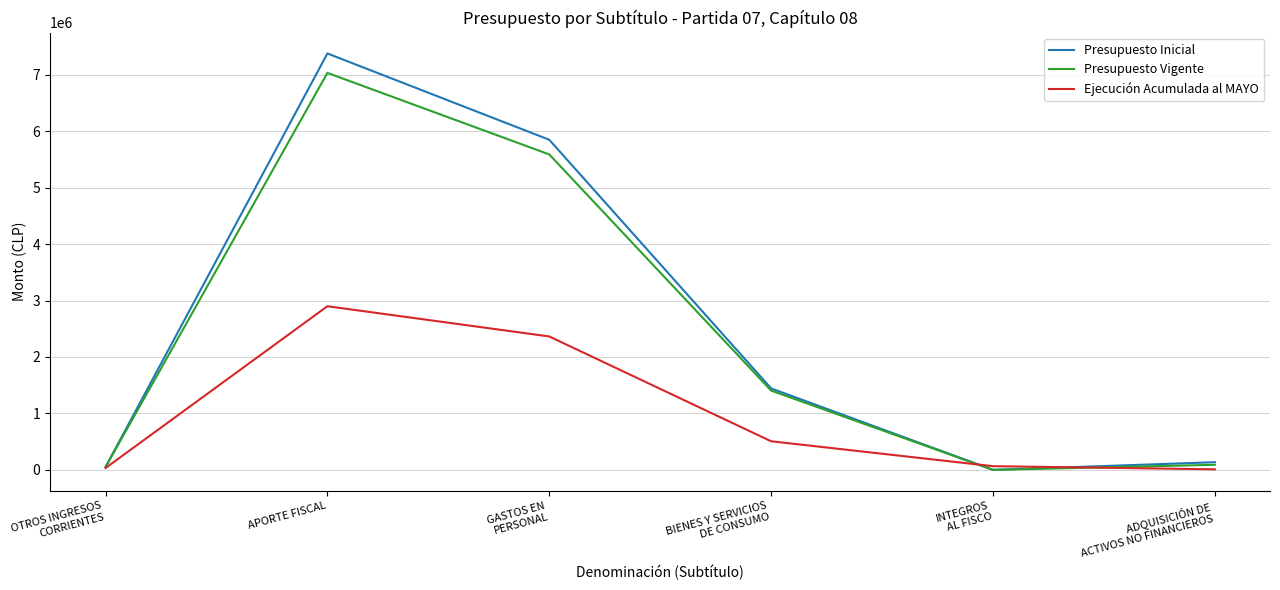

Which category has the highest value in the Presupuesto Inicial series?

APORTE FISCAL